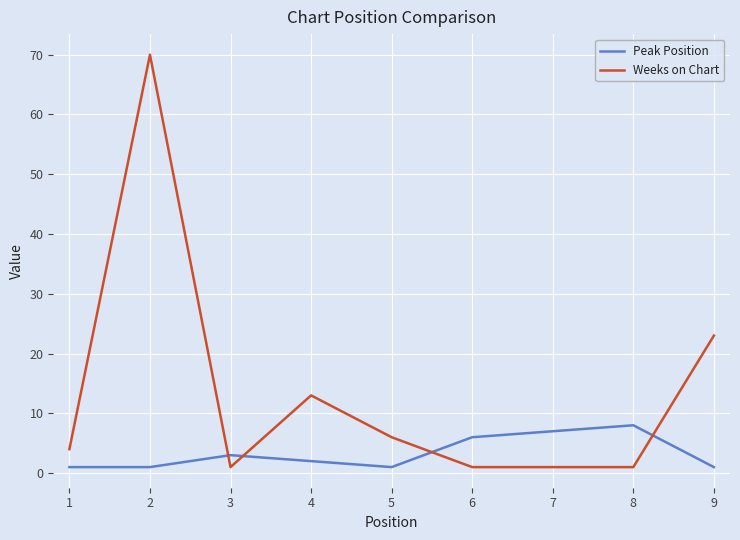

What is the difference between the maximum and second lowest values in the Weeks on Chart series?

69